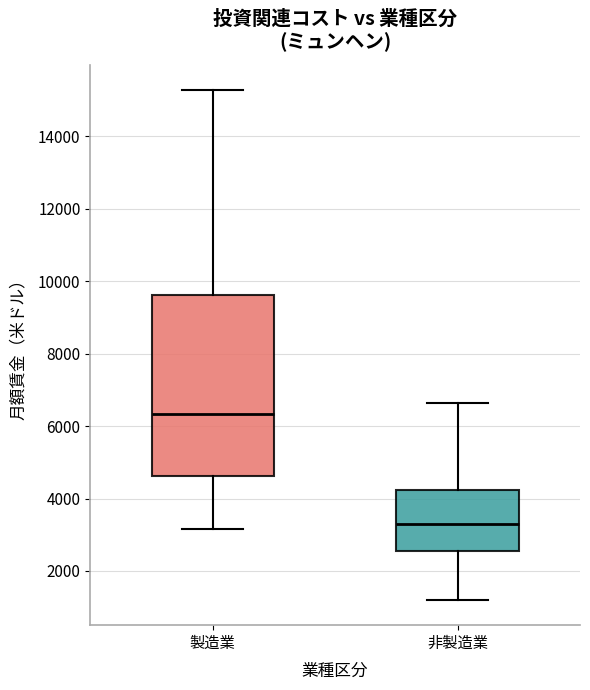

Where does the upper whisker of the box for 非製造業 end on the y-axis? The values are not printed on the chart, so give them approximately, as read against the axis.

6600